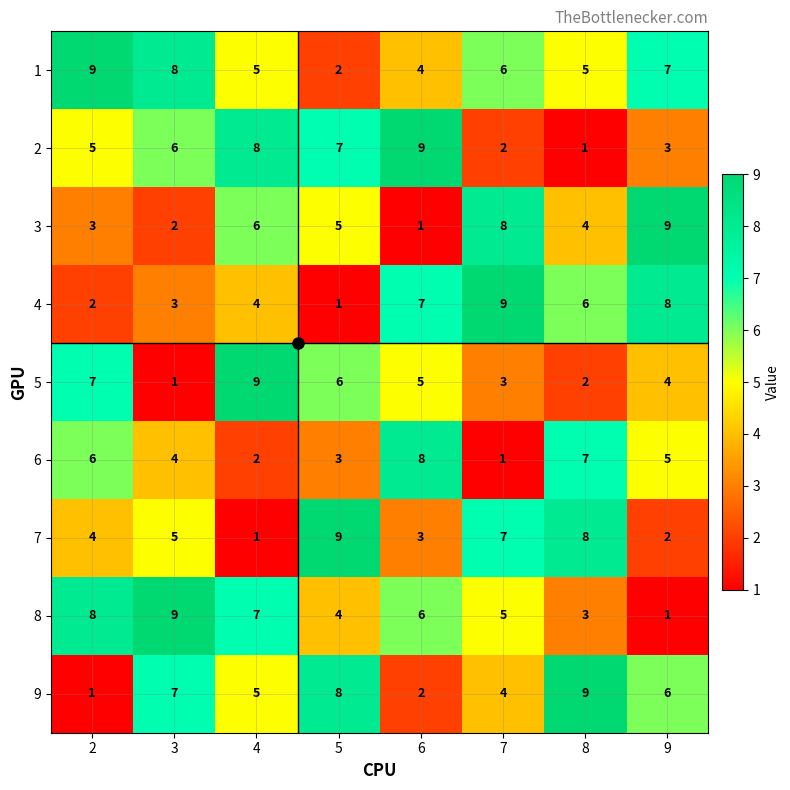

What is the difference between the maximum and minimum values in the 2 series?

8